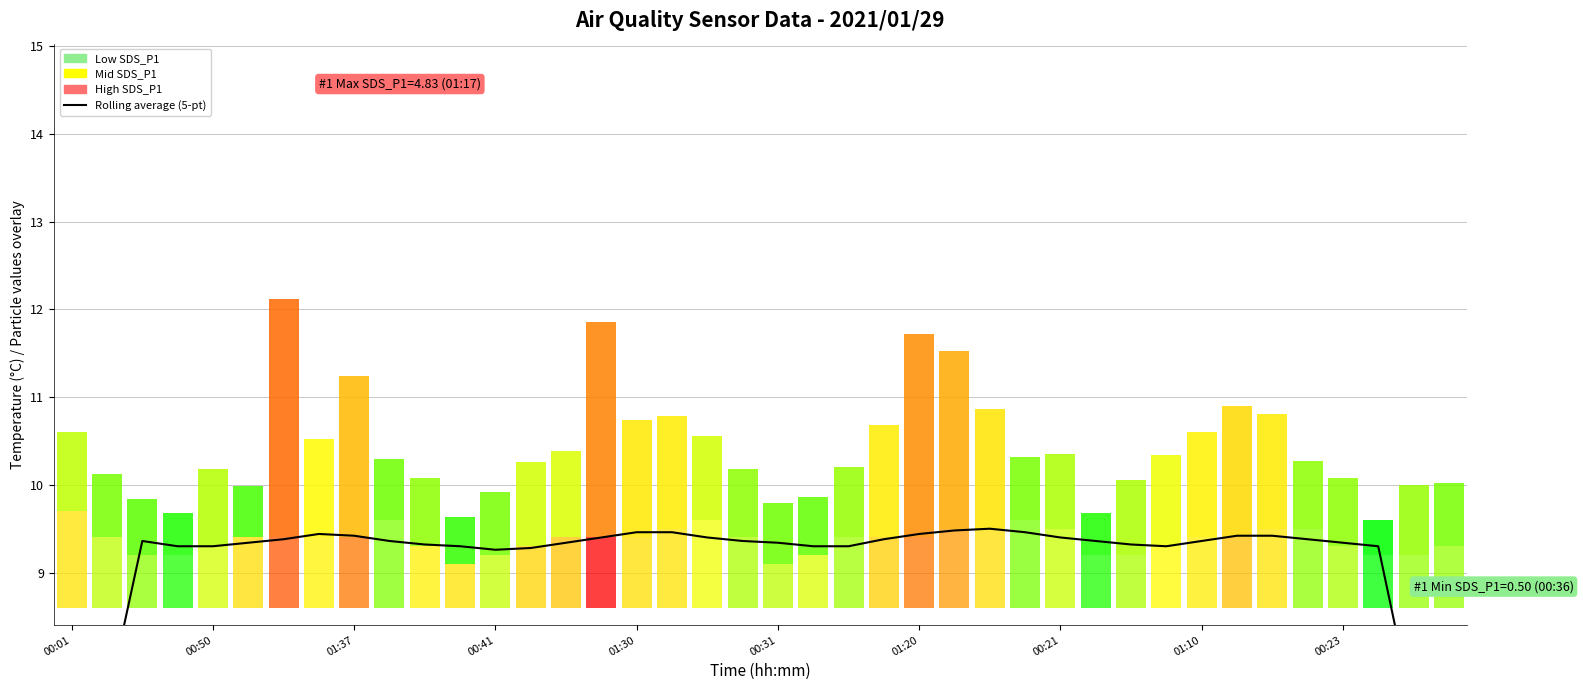

How many bars are there in total?

40